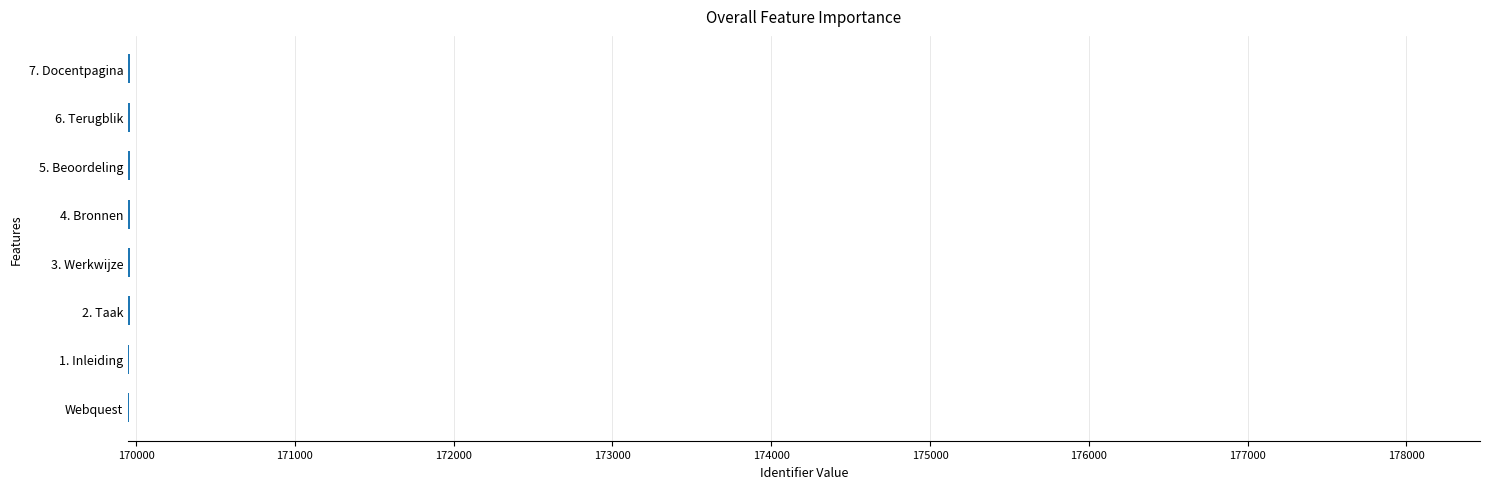

Are the bars grouped side by side (vs. stacked)?

No